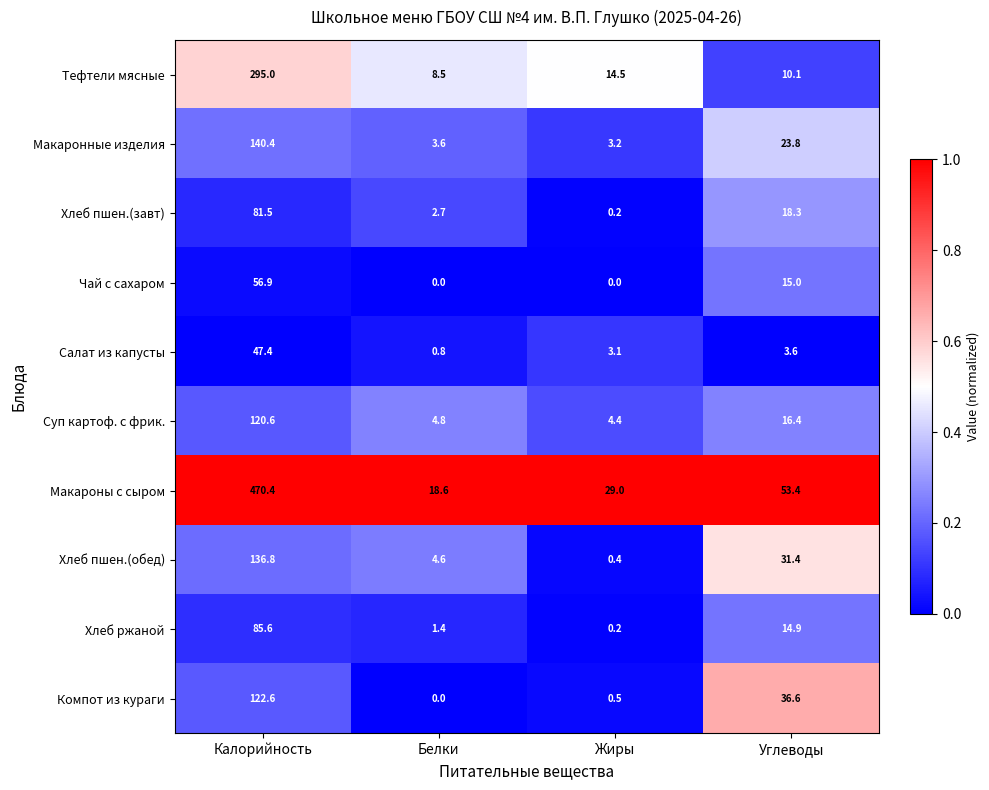

Which category has the highest value in the Суп картоф. с фрик. series?

Калорийность